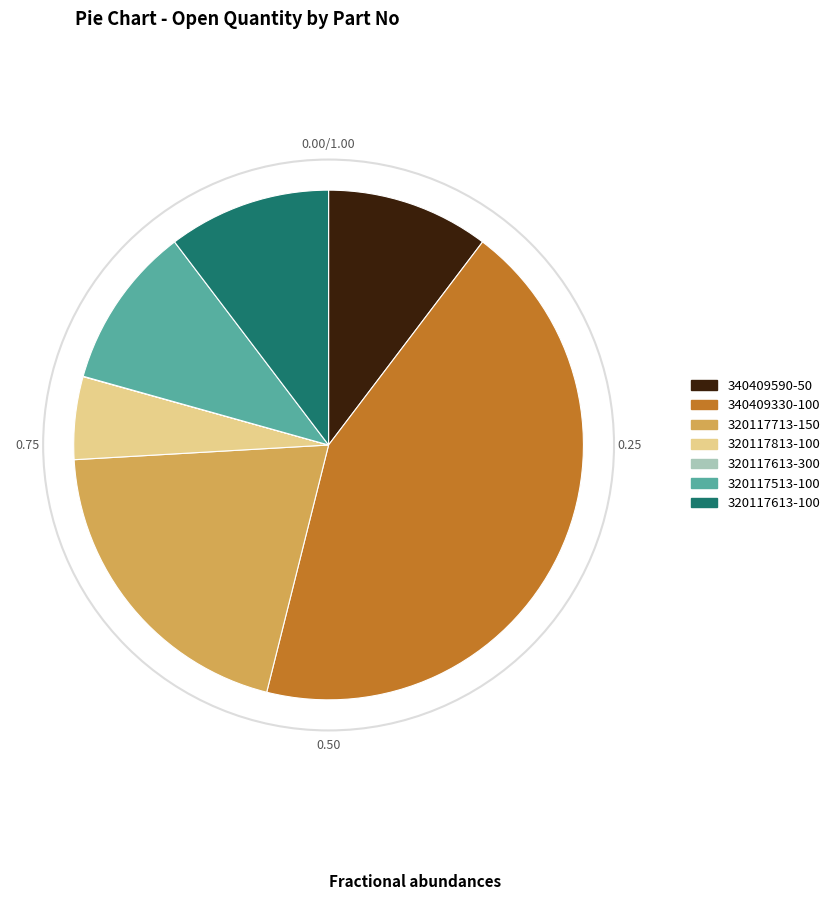

Is there any slice that represents more than half of the pie?

No